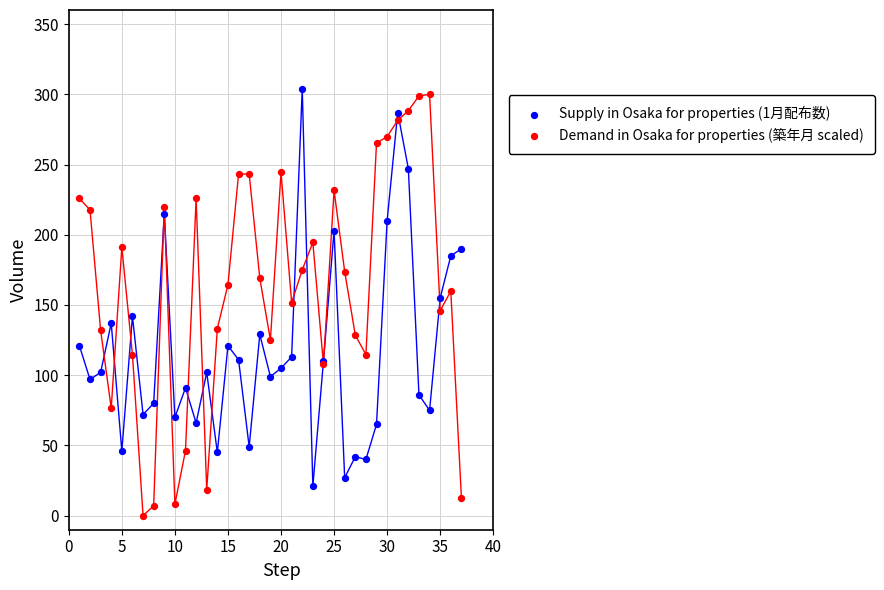

Which series contains the highest Y value?

Supply in Osaka for properties (1月配布数)